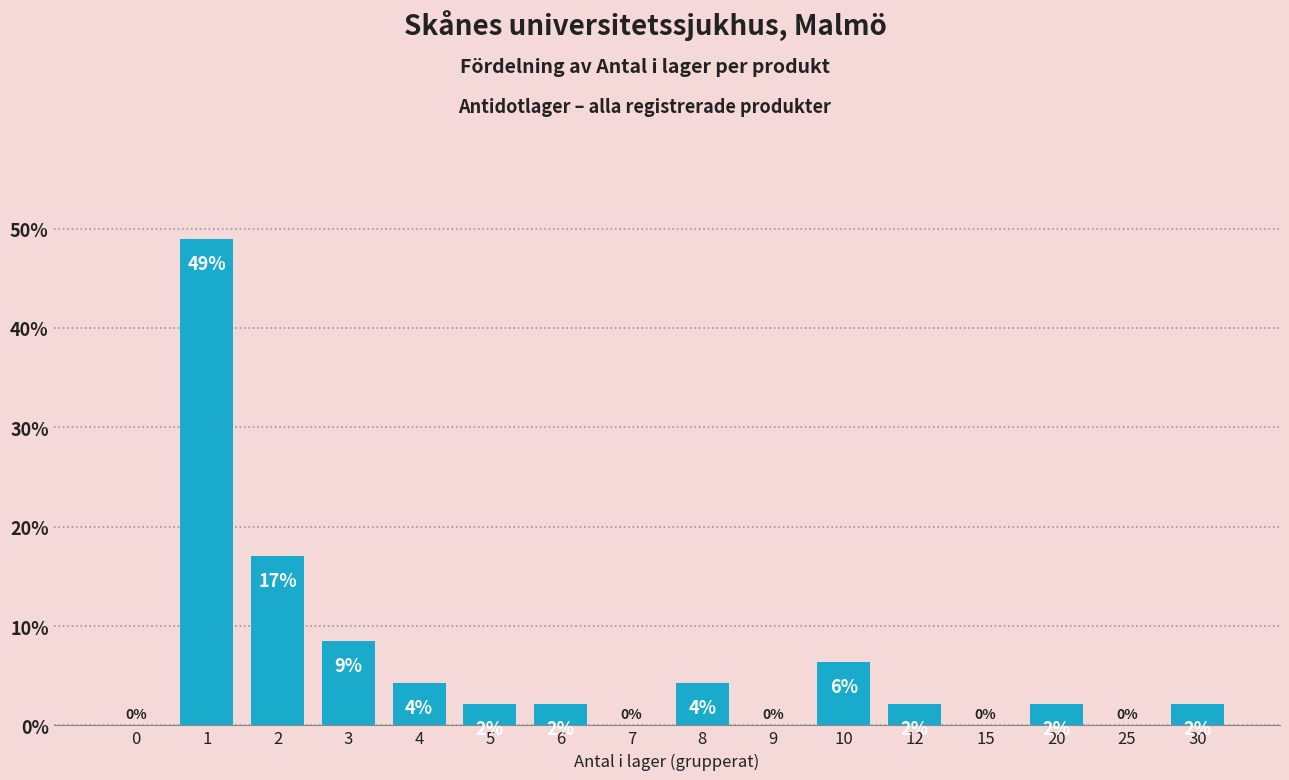

Are the bars horizontal?

No